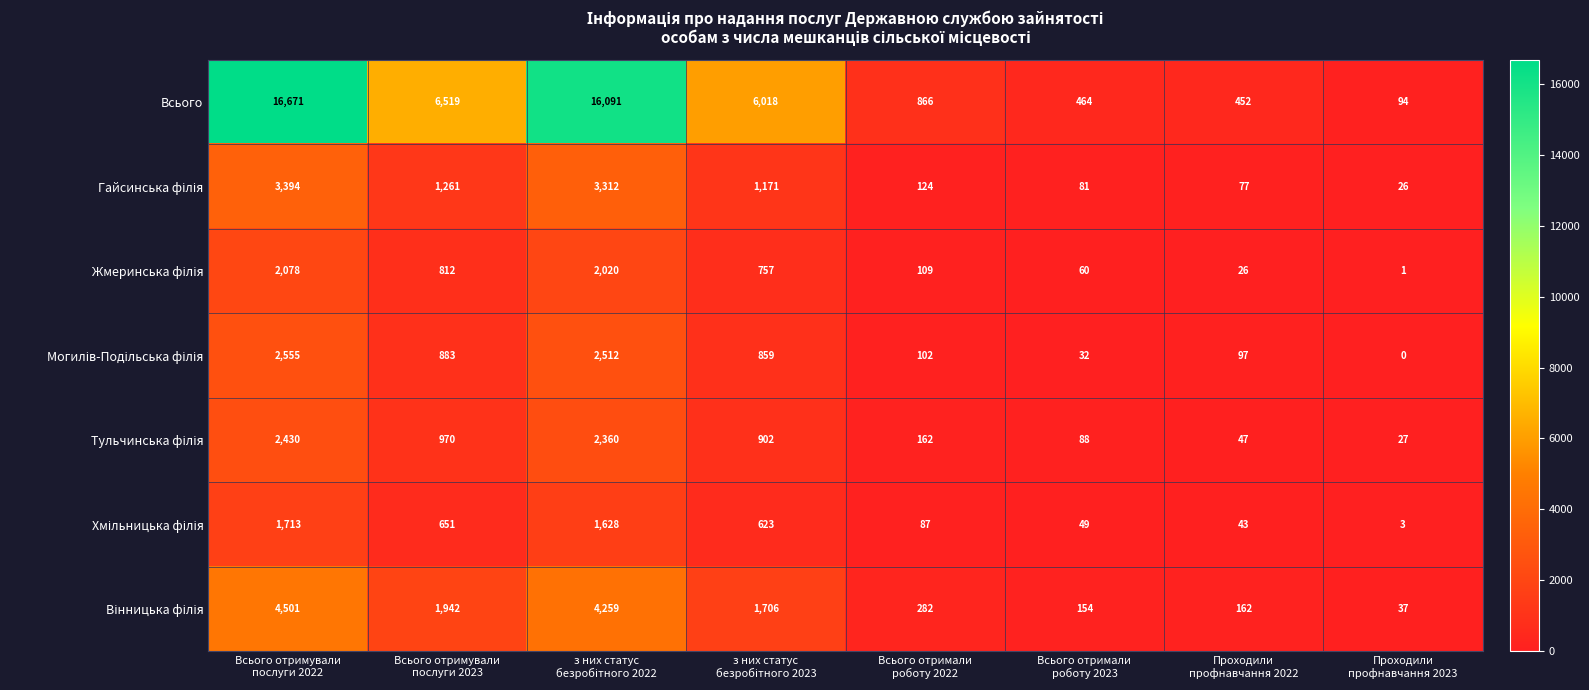

Which series has the largest range (max minus min)?

Всього